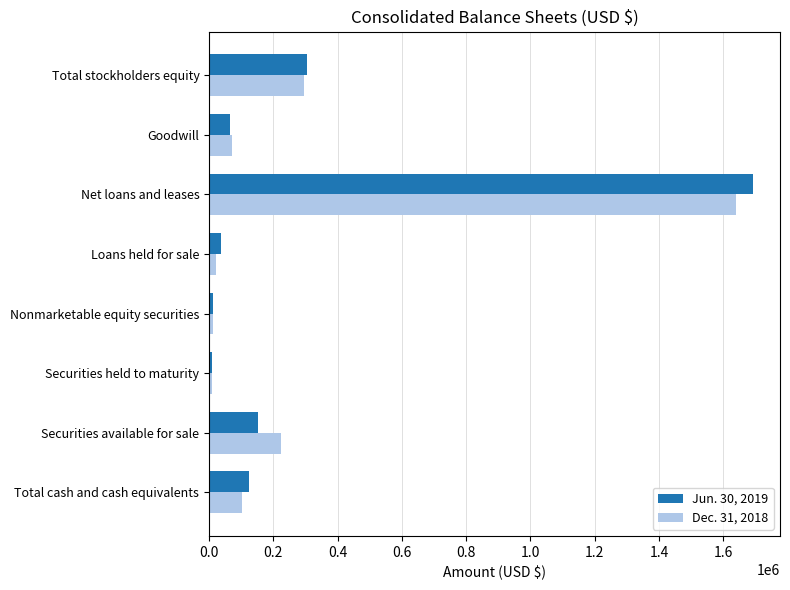

Which series has the widest spread of values?

Jun. 30, 2019